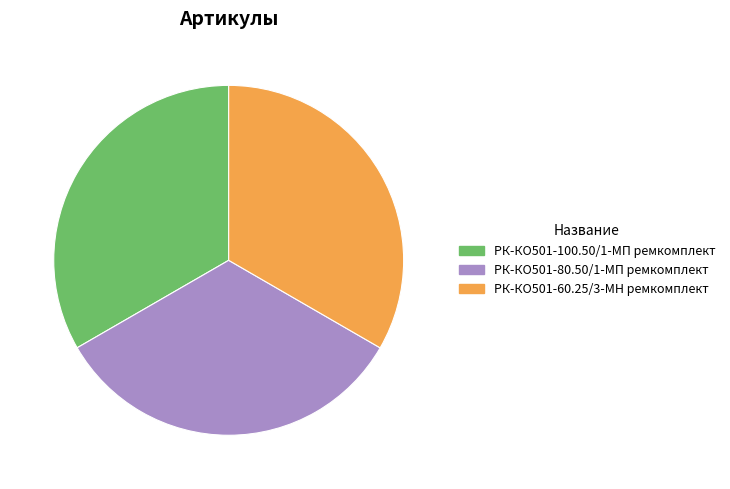

Is it true that РК-КО501-80.50/1-МП ремкомплект is 27% of the pie?

False